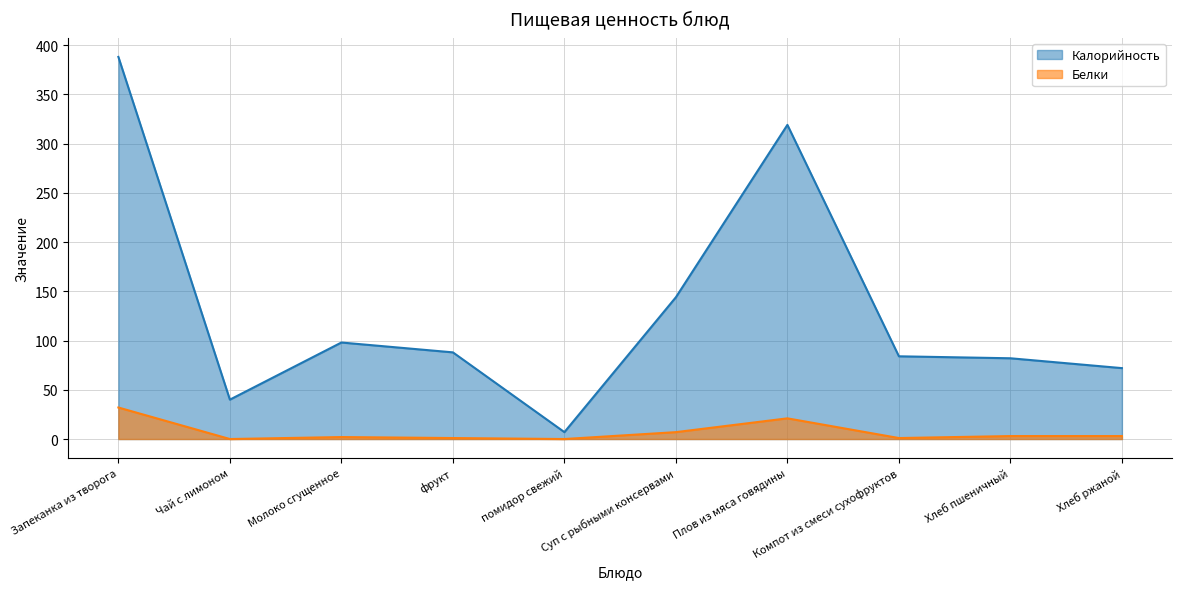

How many interior local valleys does the Калорийность series have?

2